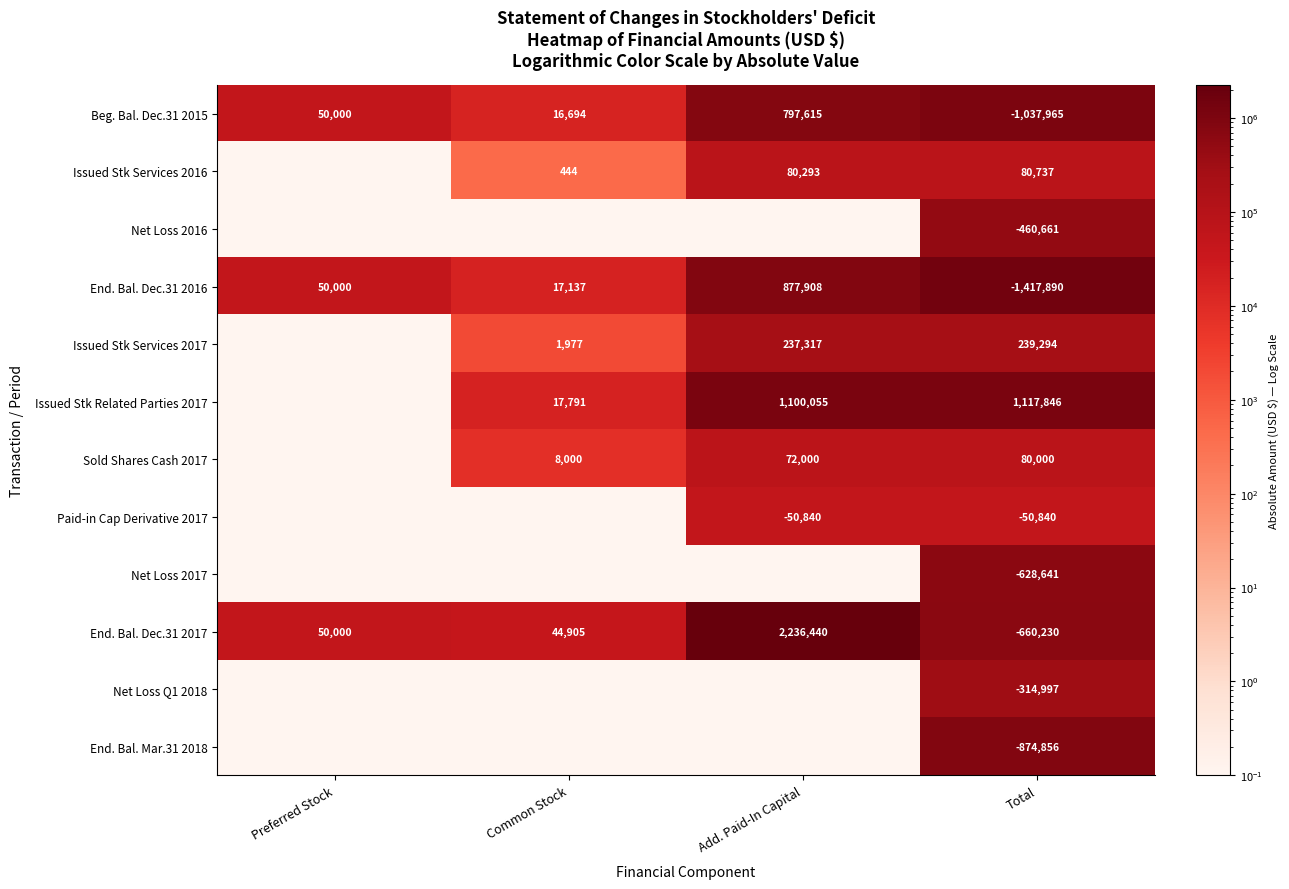

What is the difference between the highest and lowest values at Total?

2535736.0